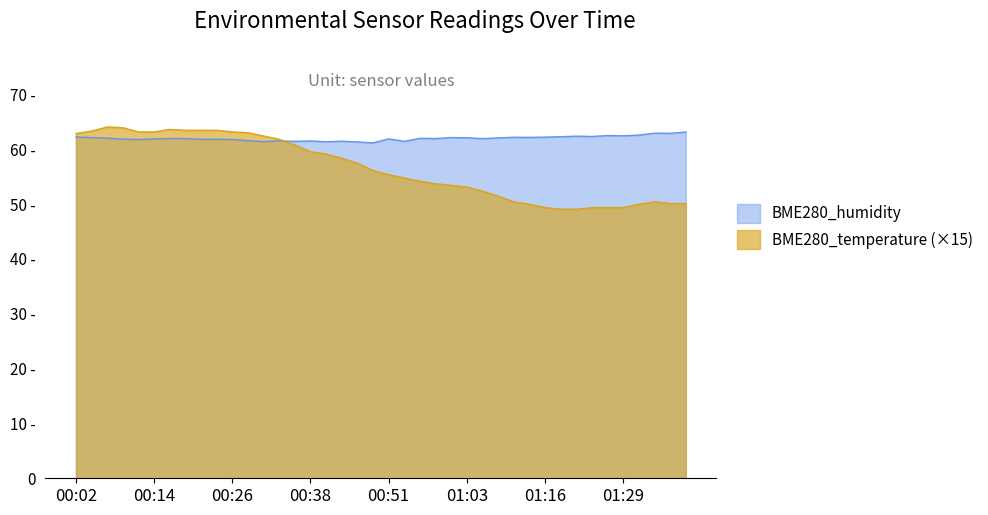

At which category is the sum across all series the highest?

00:07